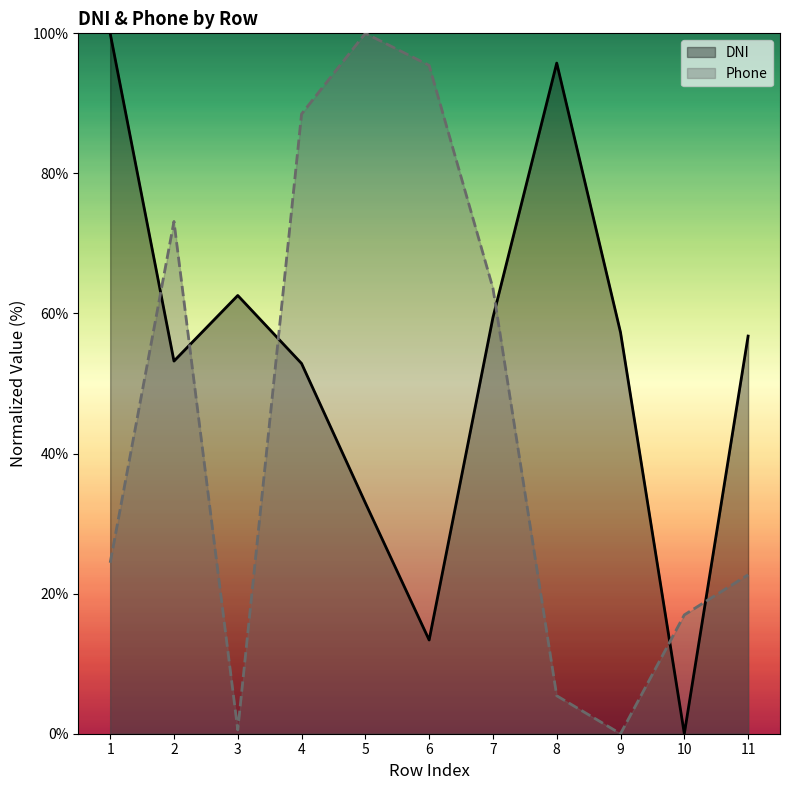

True or false: phone has a value of 63.6 at 7.

True